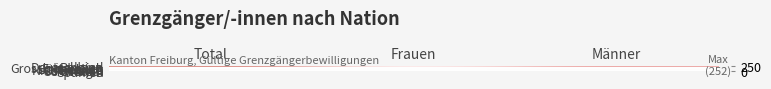

What is the difference between the highest and lowest values at Total?

251